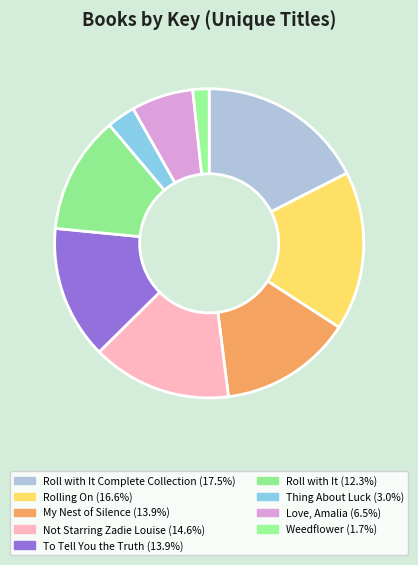

How many segments does this pie chart have?

9